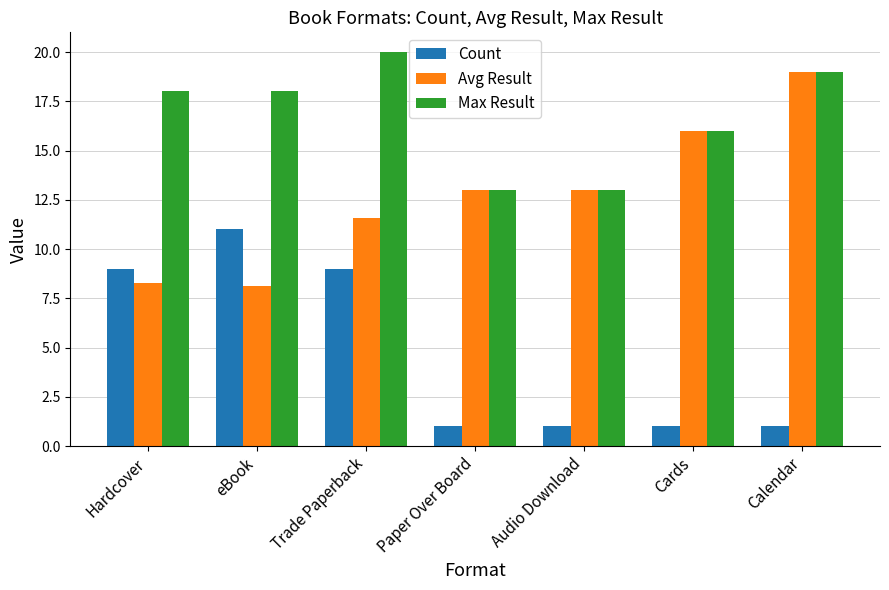

What is the difference between the second highest and second lowest values in the Max Result series?

6.0